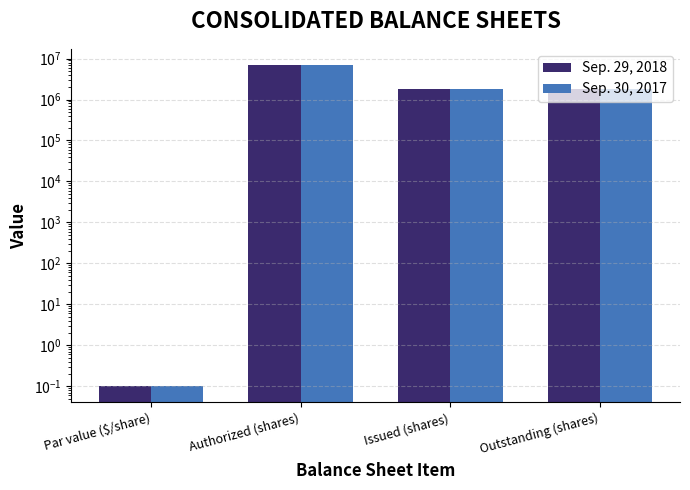

What is the value of the Sep. 30, 2017 bar at the 1st from the left?

0.1